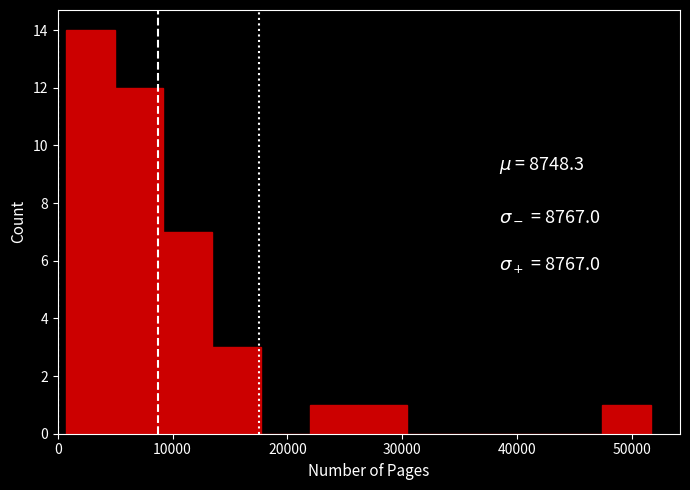

Reading left to right, transcribe this chart: for each bar, give the range it covers on the x-axis and its height. Neither the bar edges nor the heights are printed on the chart, so give them approximately, as read against the axes.

1000 to 5000: 14
5000 to 9000: 12
9000 to 13000: 7
13000 to 18000: 3
18000 to 22000: 0
22000 to 26000: 1
26000 to 30000: 1
30000 to 35000: 0
35000 to 39000: 0
39000 to 43000: 0
43000 to 47000: 0
47000 to 52000: 1